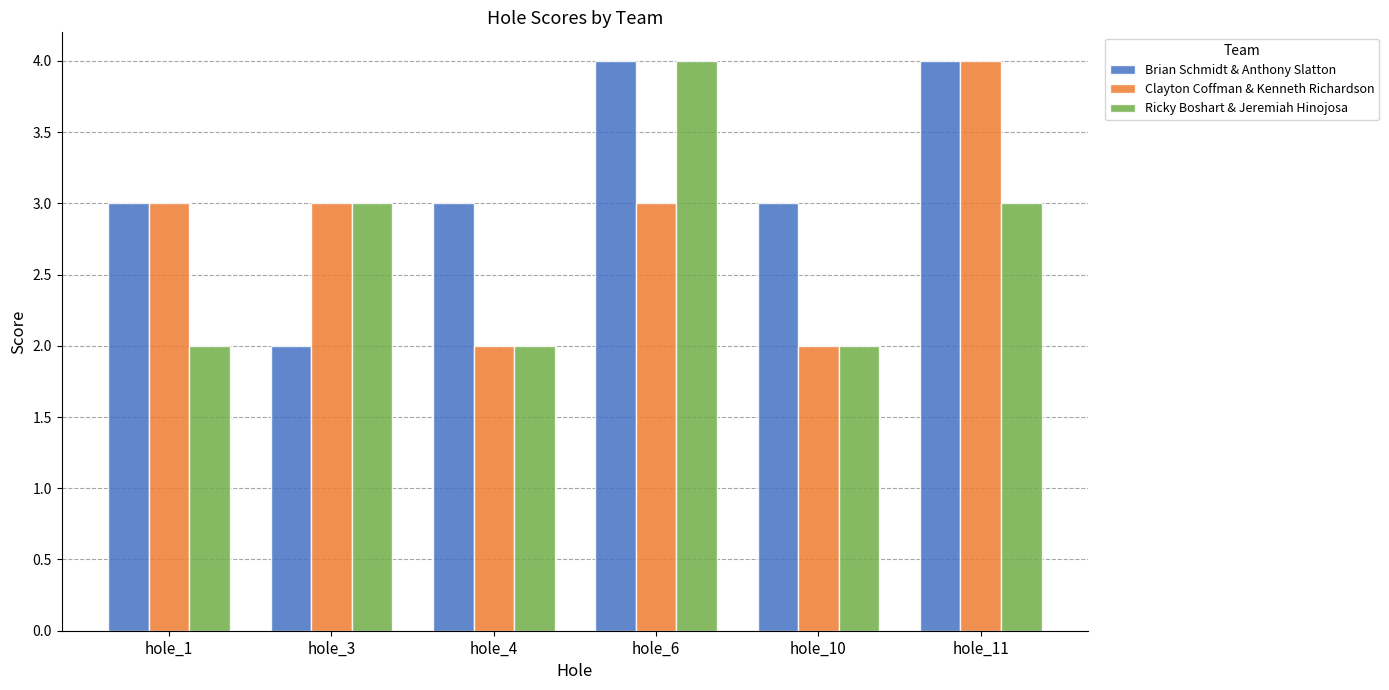

Rank the series by their average value, from lowest to highest.

Ricky Boshart & Jeremiah Hinojosa, Clayton Coffman & Kenneth Richardson, Brian Schmidt & Anthony Slatton